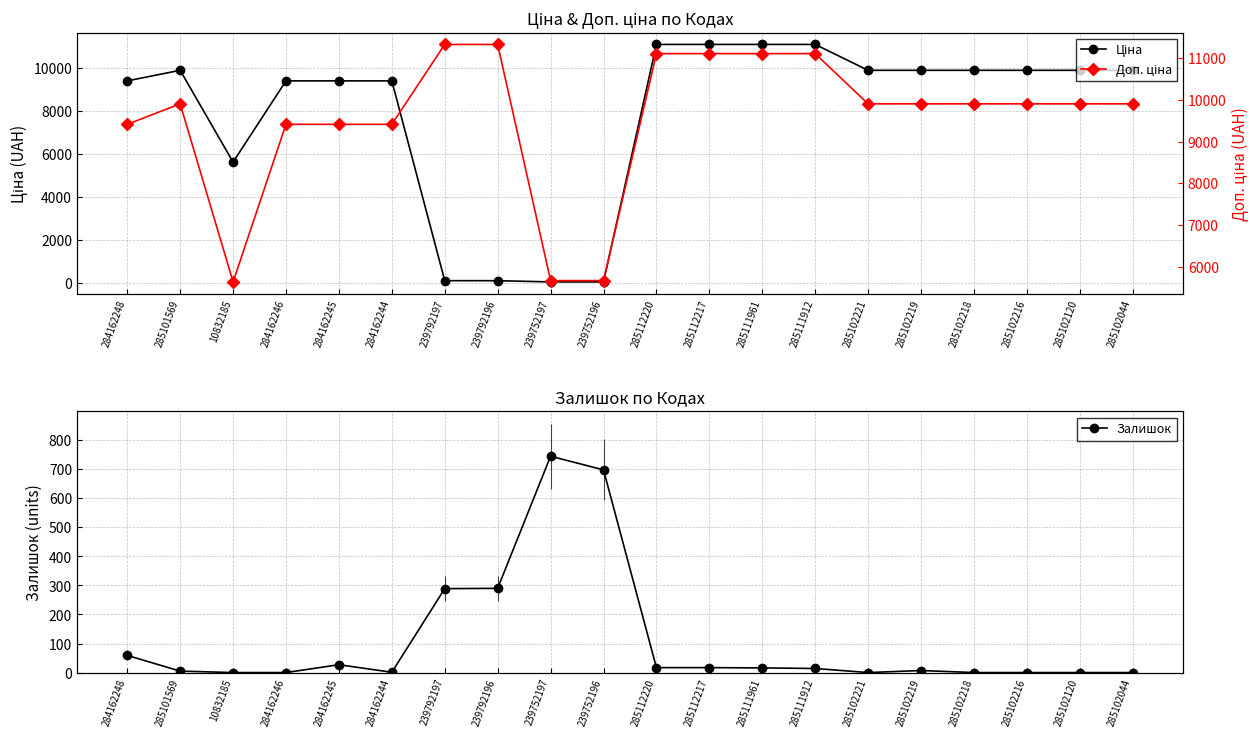

How many data points in Ціна are above 9908?

11